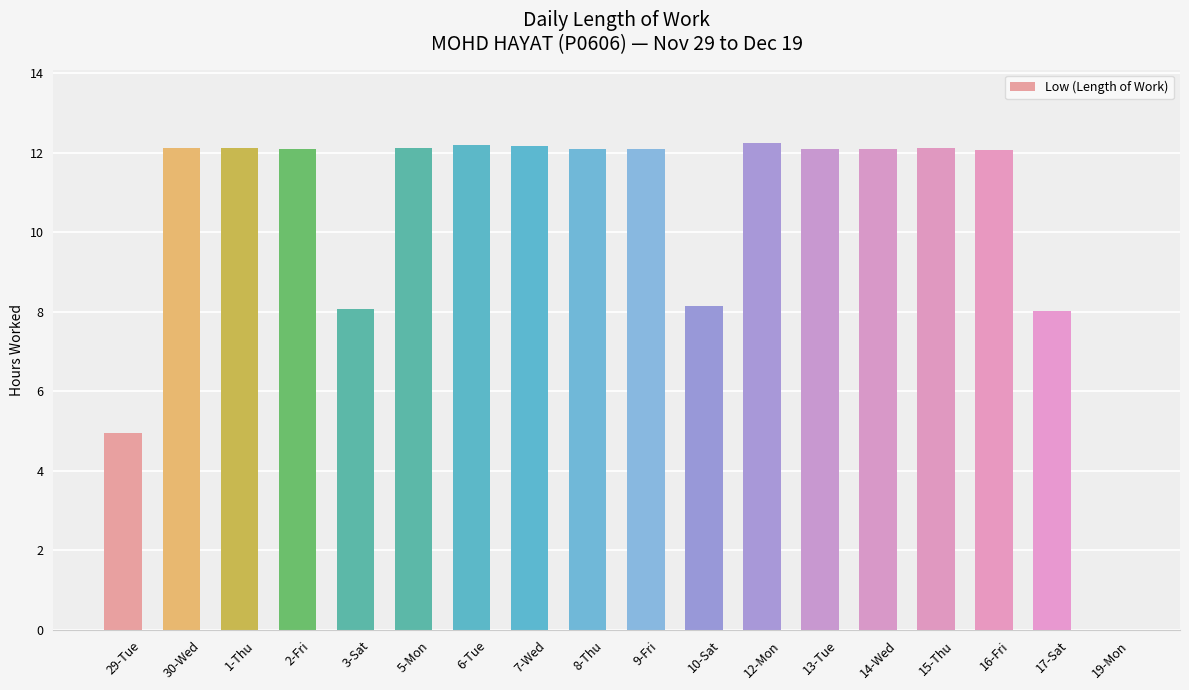

Are the bars horizontal?

No